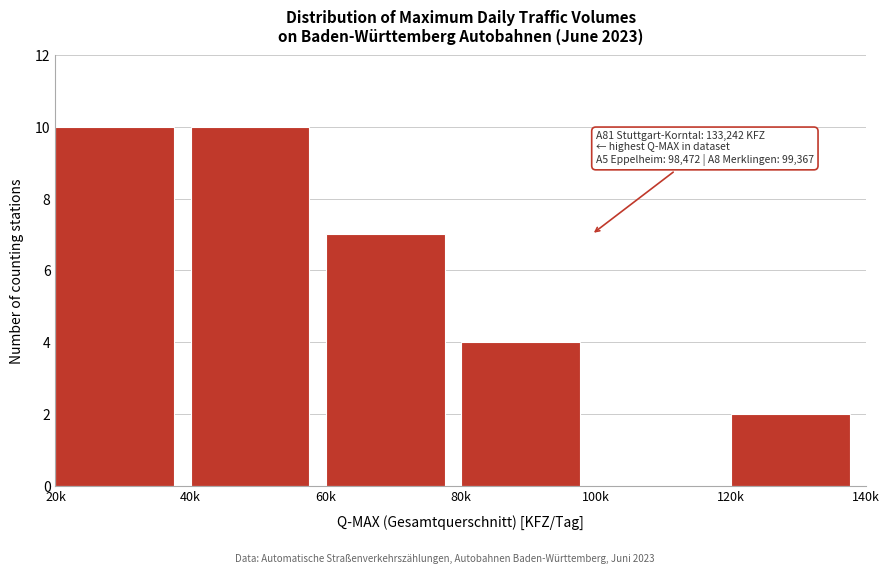

Reading left to right, what are all the values shown in this chart?

20k=10	40k=10	60k=7	80k=4	100k=0	120k=2